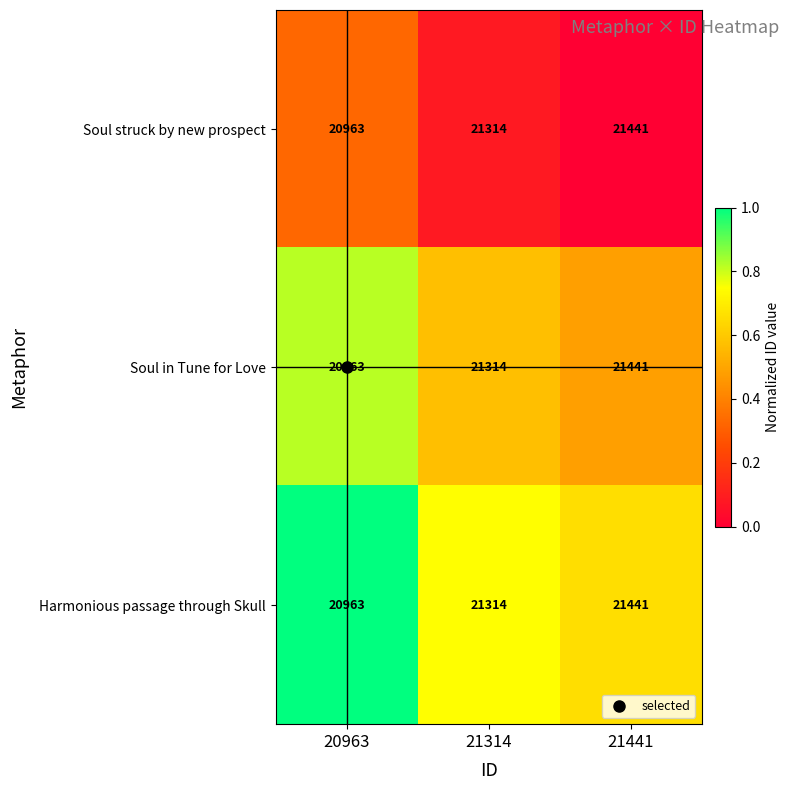

What is the average value of the Harmonious passage through Skull series?

21239